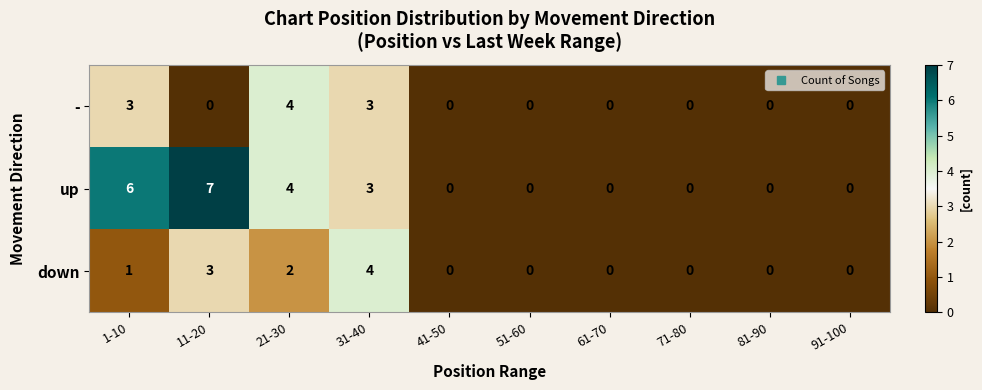

What is the sum of the down values at 11-20 and 81-90?

3